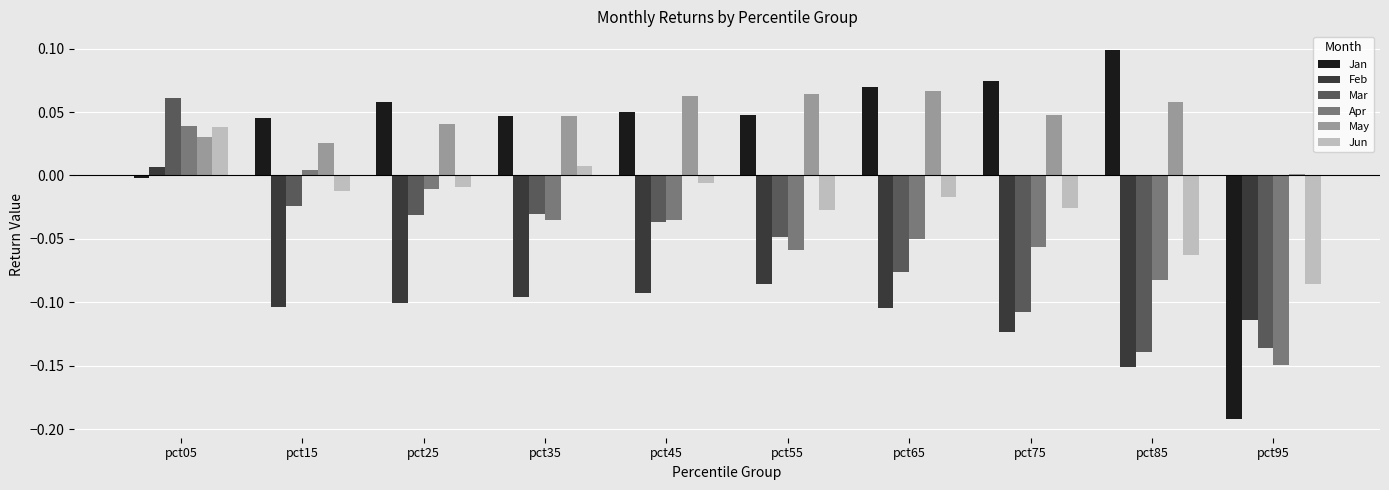

Between pct35 and pct75, which series saw the biggest shift?

Mar